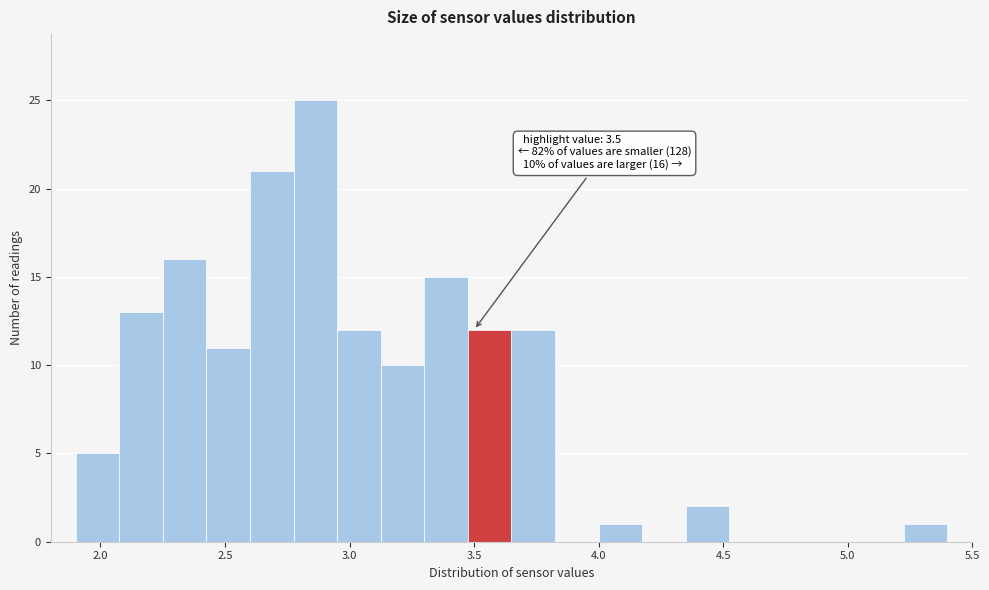

Read against the x-axis, roughly where is the centre of the tallest bar?

2.85